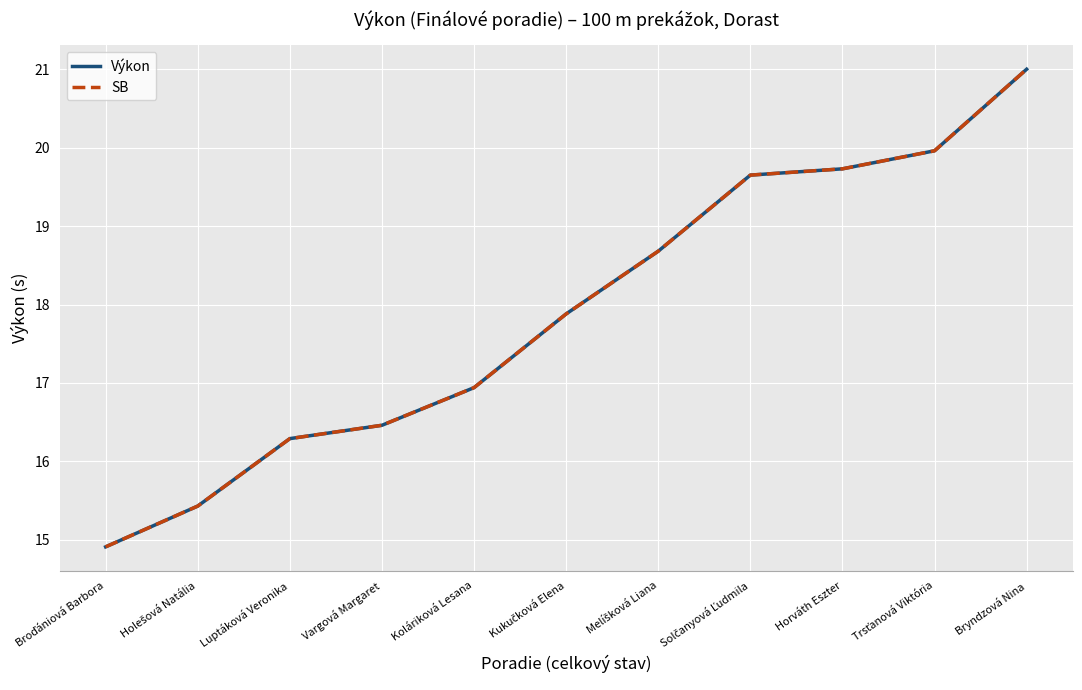

Is this an area chart (filled region under the line)?

No